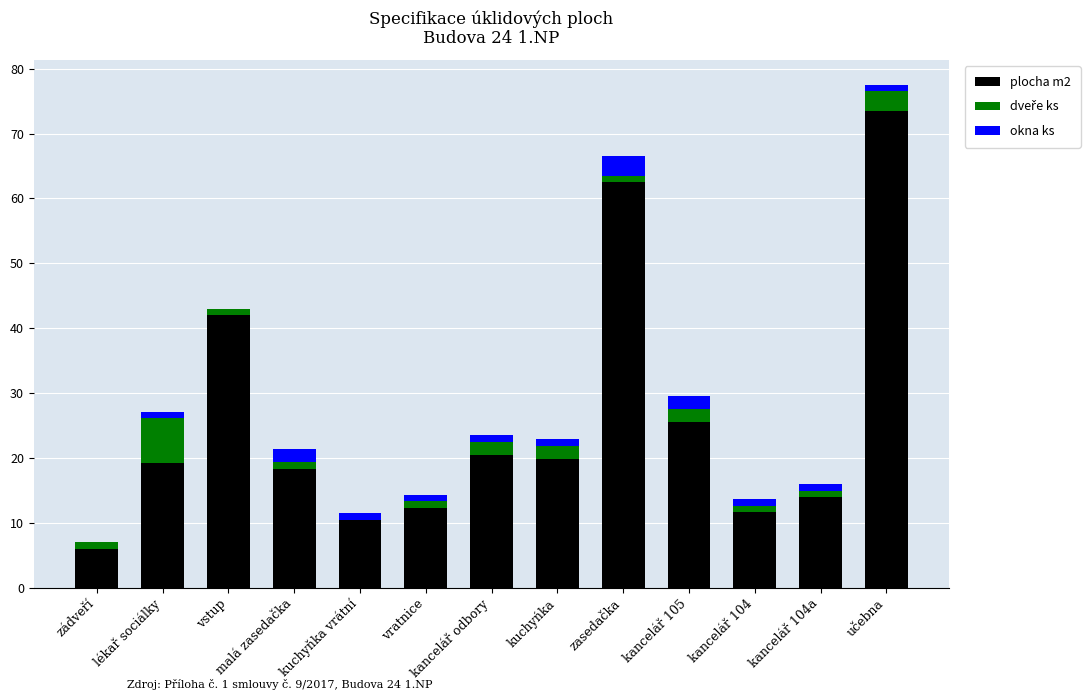

What is the maximum value for plocha m2?

73.5